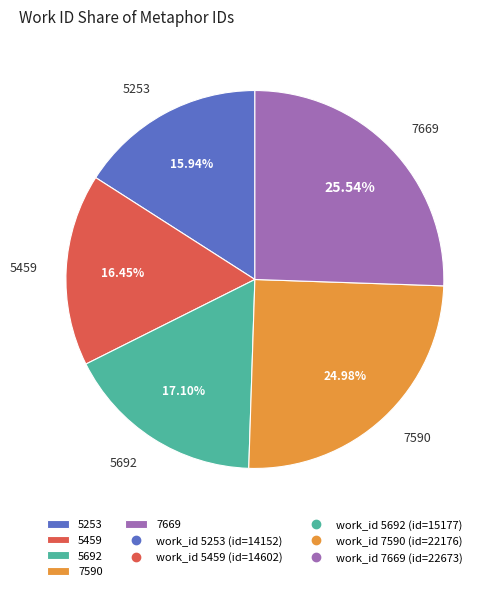

What percentage do 5253 and 7669 together represent?

41.5%